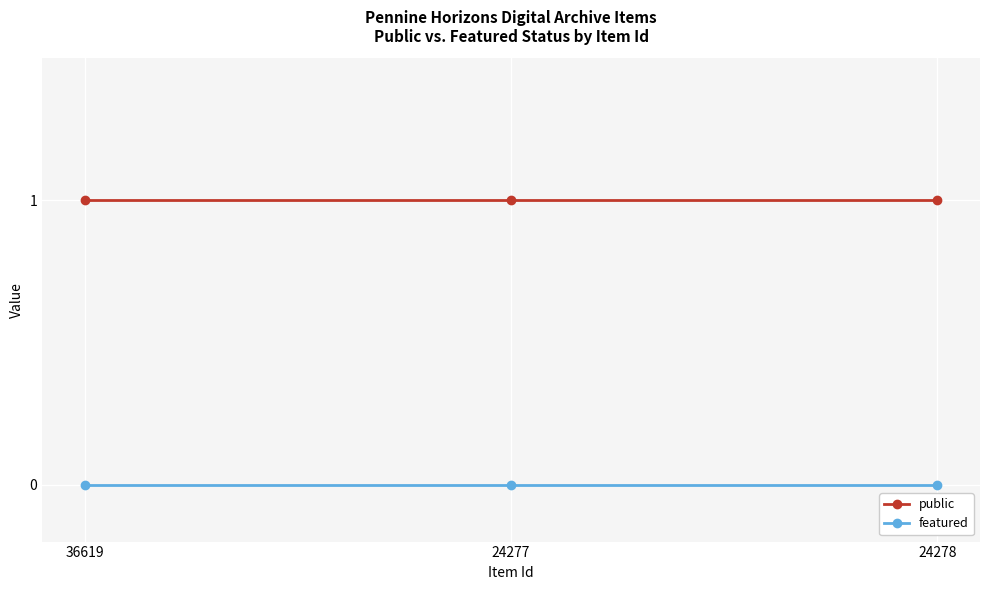

What position from the right is 24278?

1